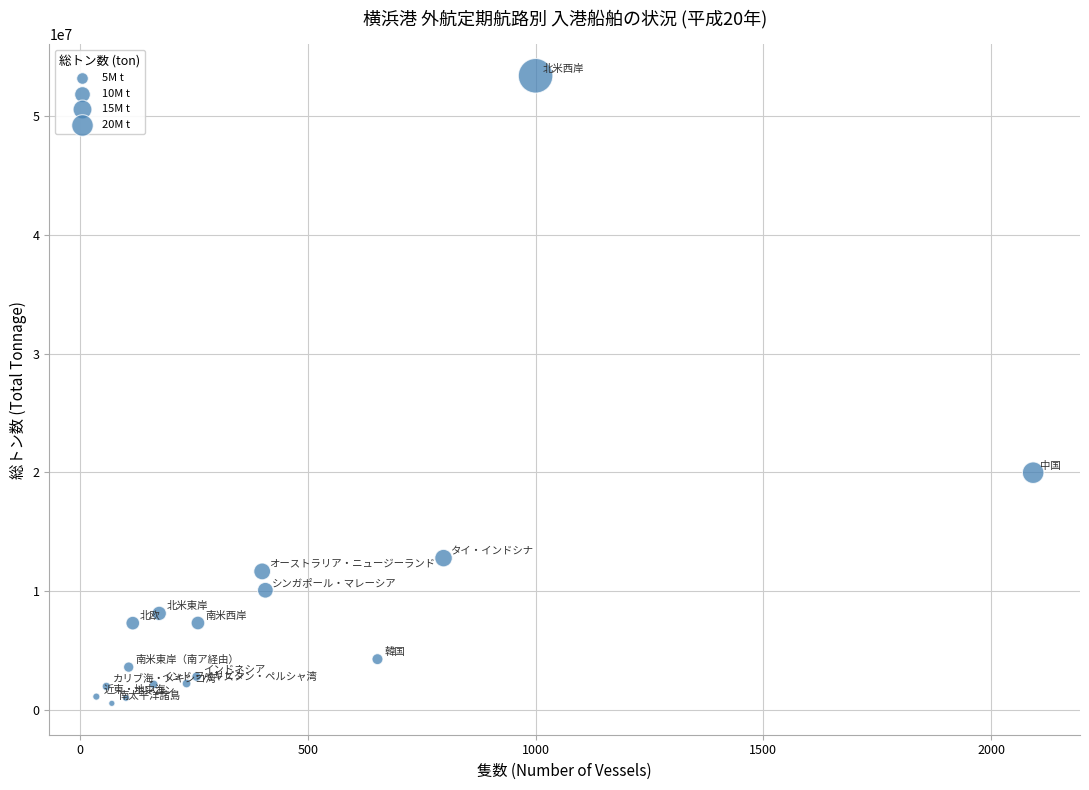

What Y value in the scatter plot is closest to 26986413?

19982539